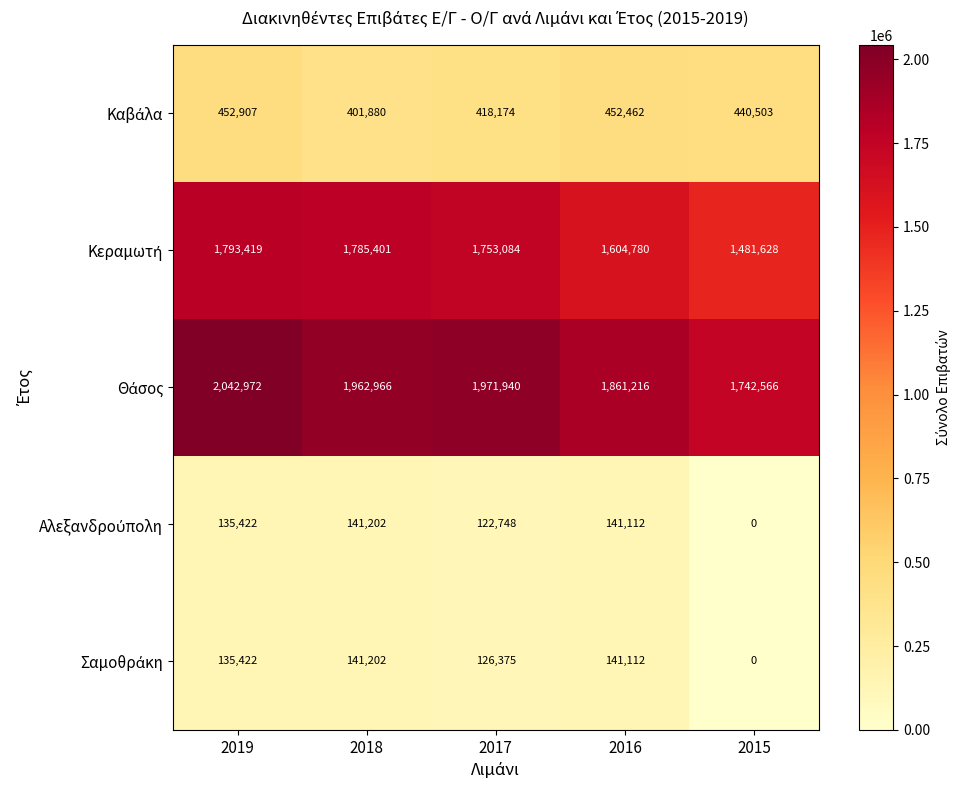

At which category does the chart reach its minimum across all series?

2015